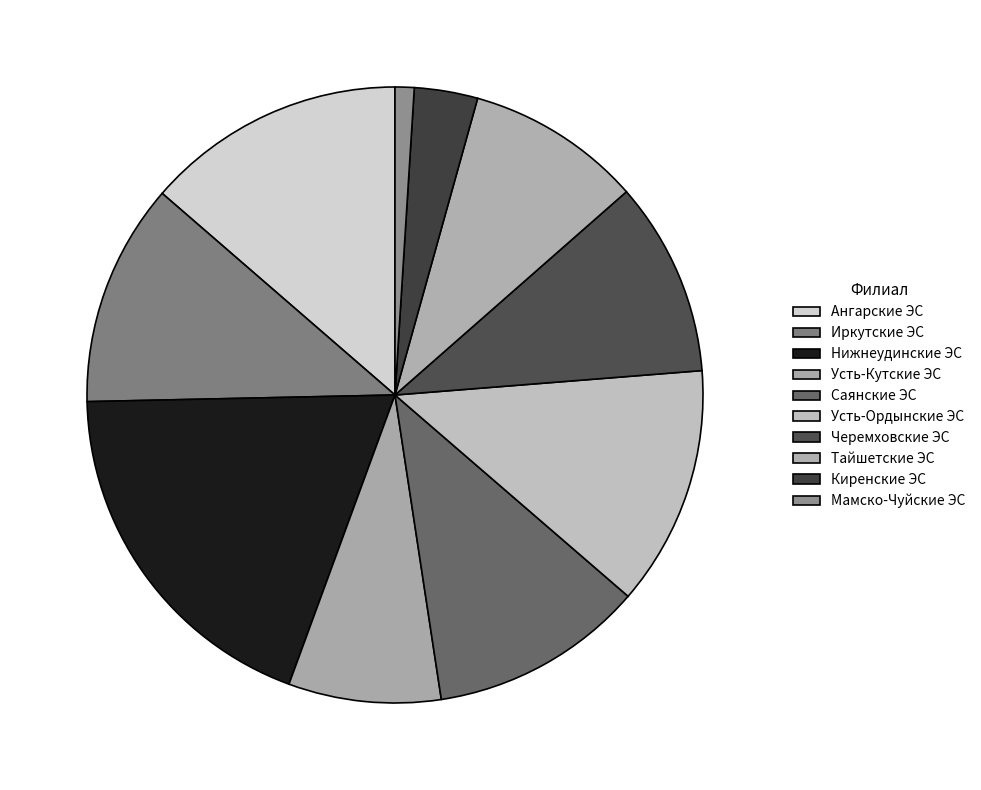

Is it true that Нижнеудинские ЭС is 19% of the pie?

True